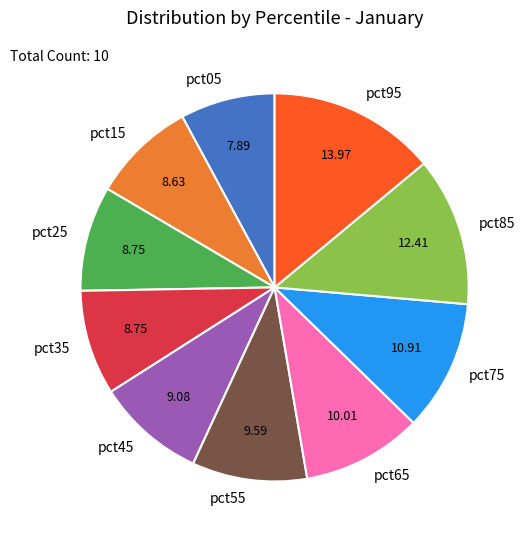

Which slice is the largest?

pct95